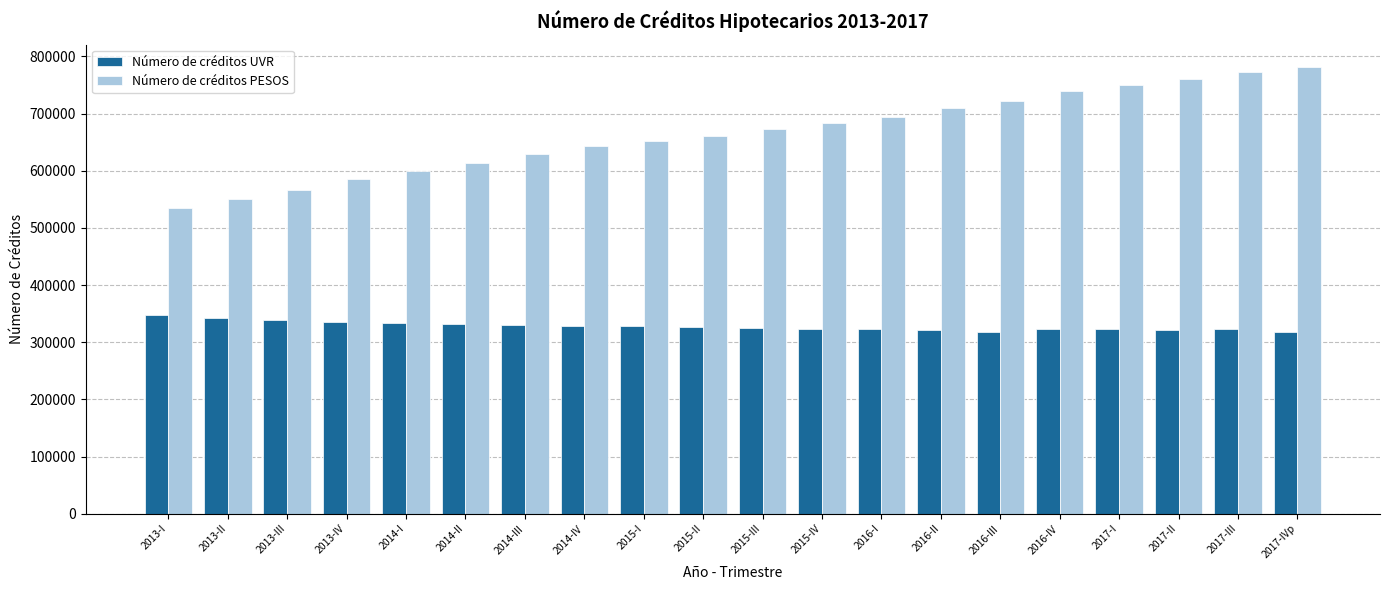

What is the difference between the maximum and minimum values in the Número de créditos PESOS series?

246154